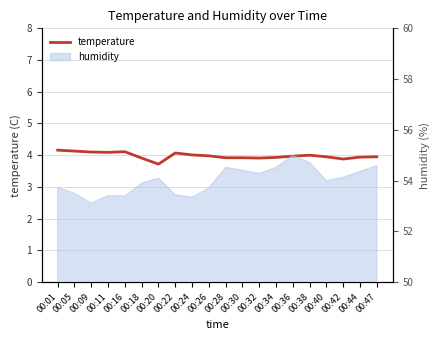

True or false: the data shows 3.9 at 00:44.

True